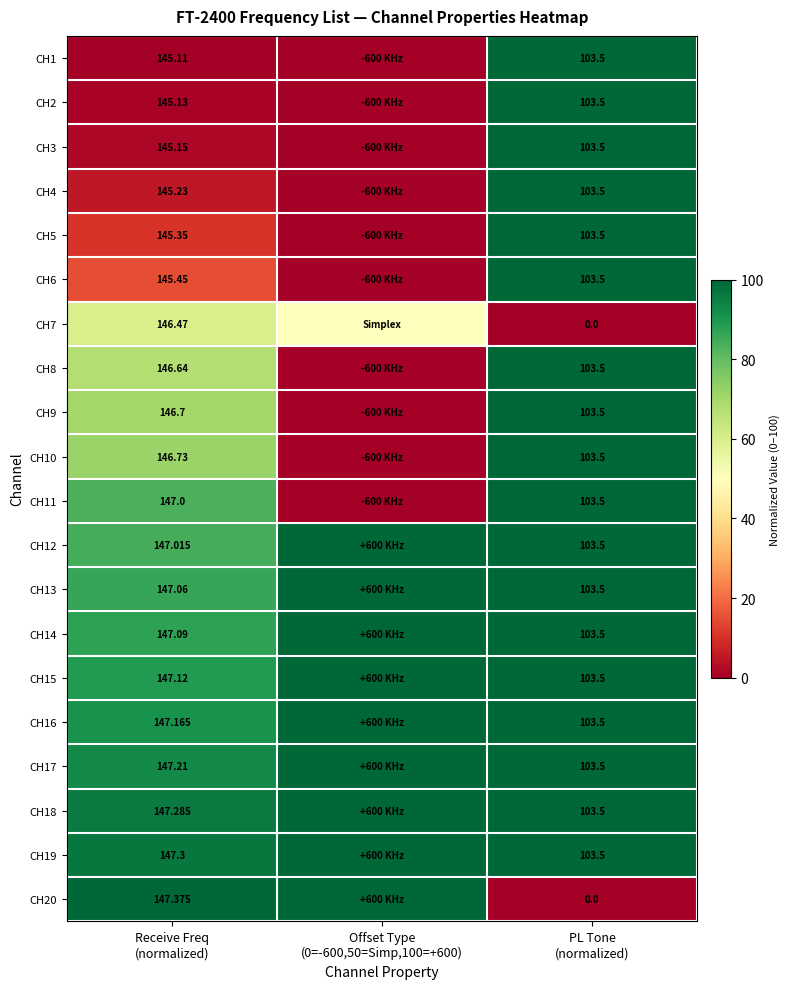

True or false: CH14 has a value of 54.0 at Offset Type (0=-600,50=Simp,100=+600).

False